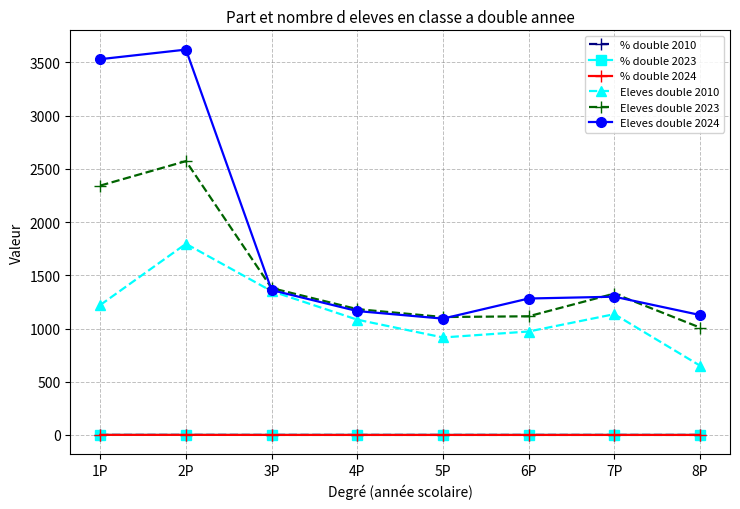

What is the total value across all series at 8P?

2787.6